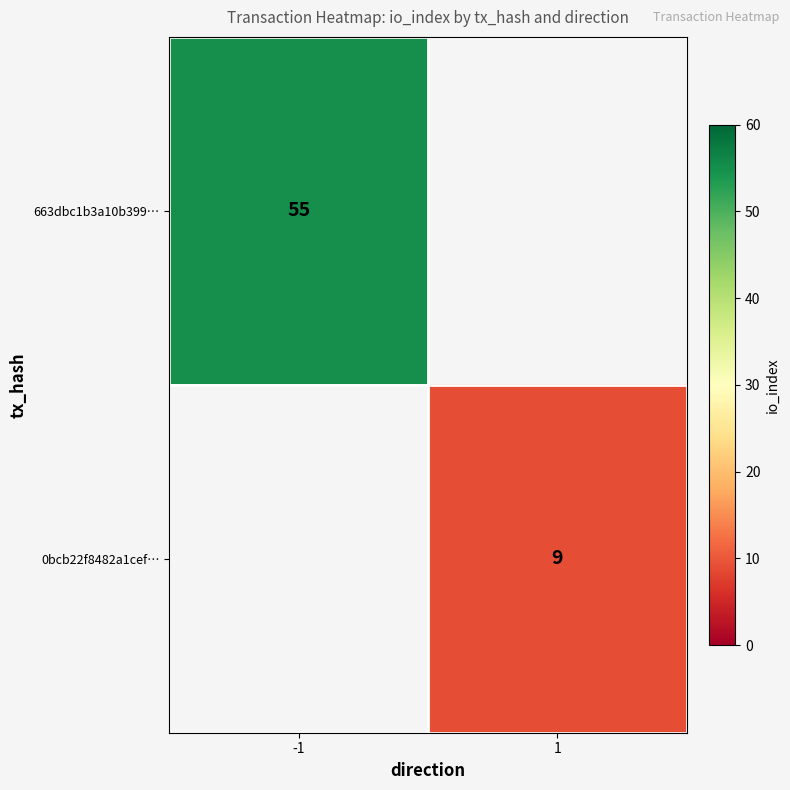

Which category has the highest value across all series?

-1